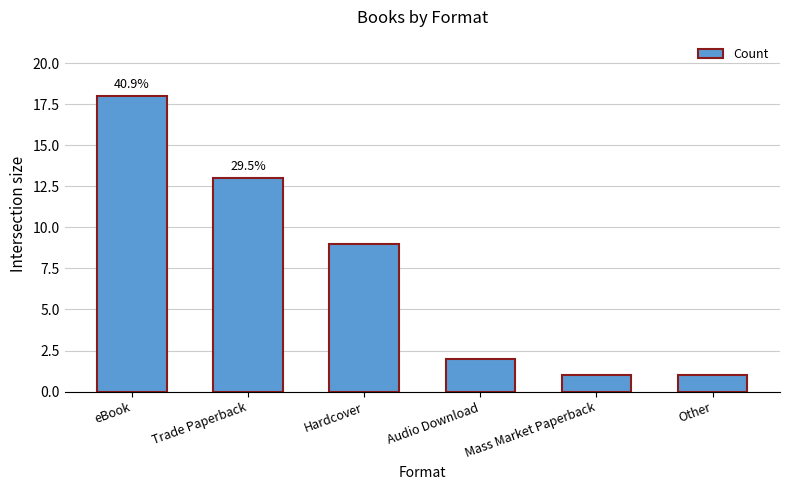

Where does the data first go above 9?

eBook